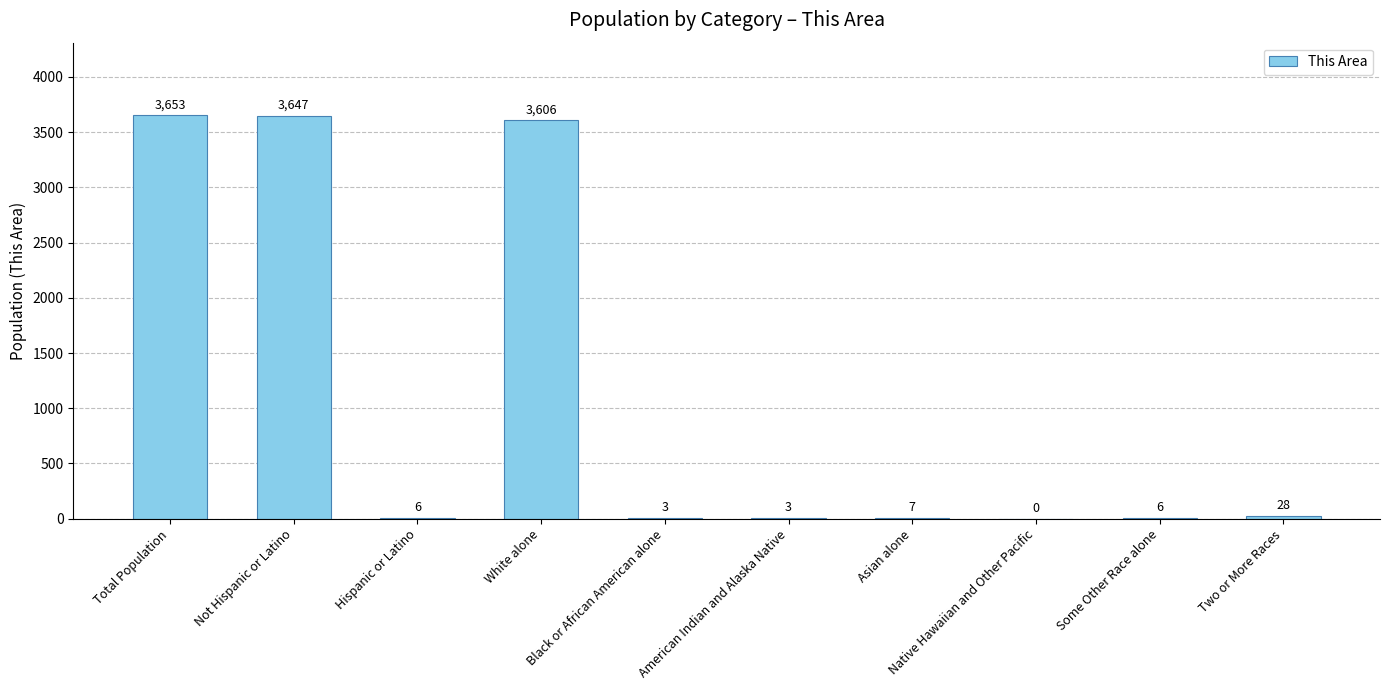

What is the sum of all values?

10959